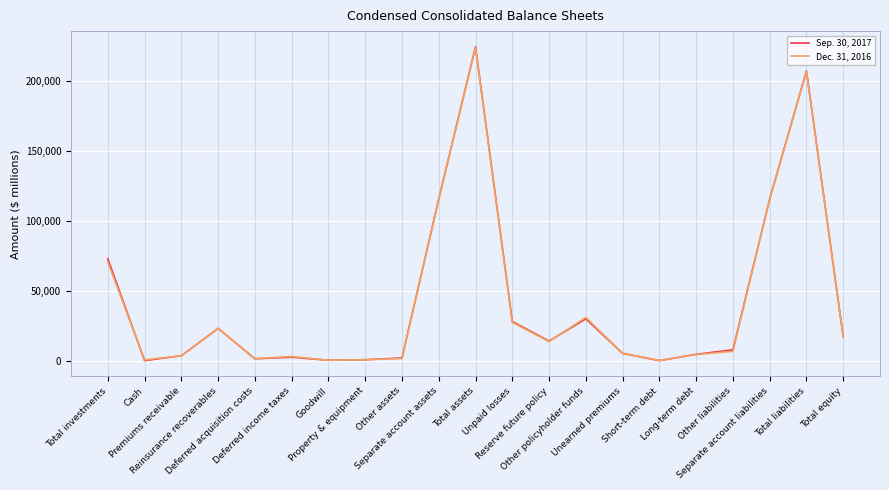

What is the greatest value displayed?

224211